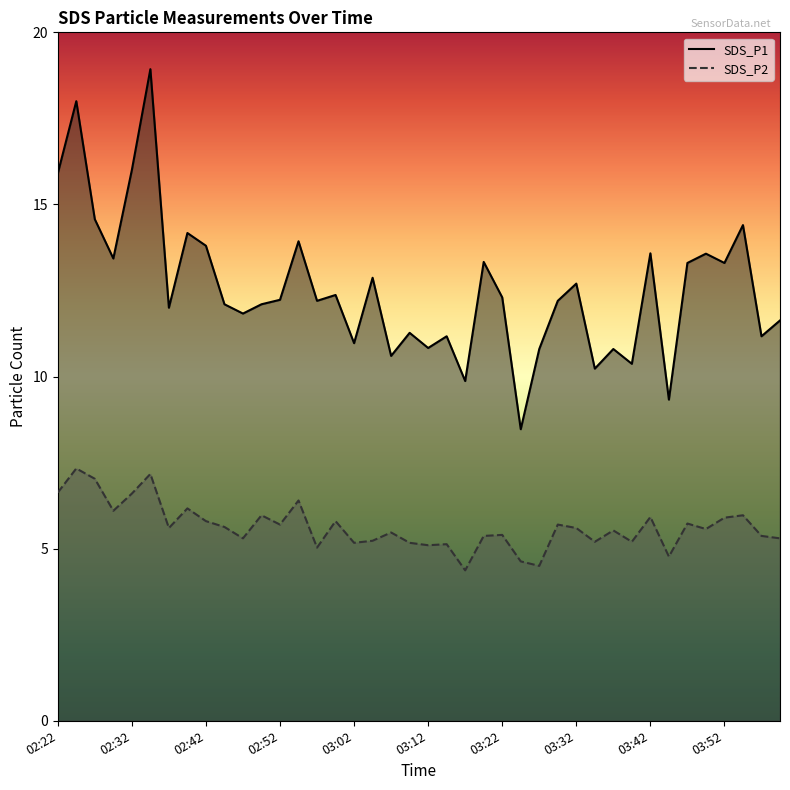

How many data points in SDS_P1 are above 12?

24